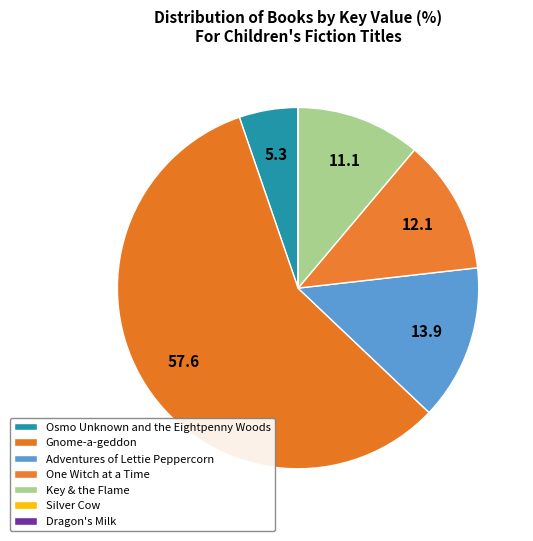

How many segments does this pie chart have?

7